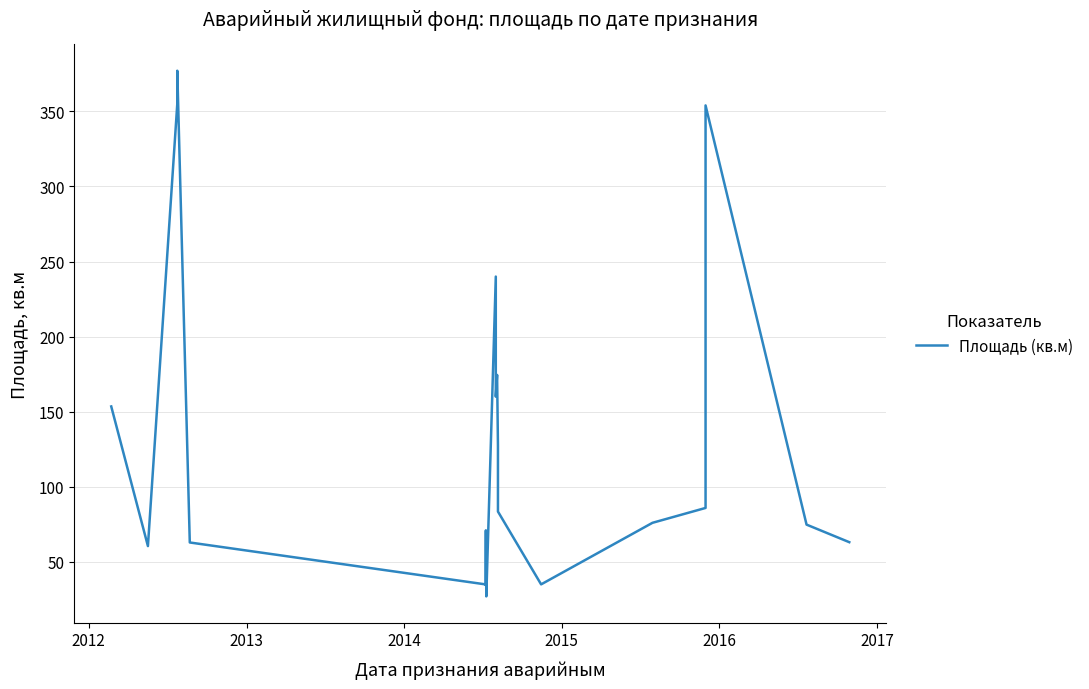

How many series are shown in this chart?

1